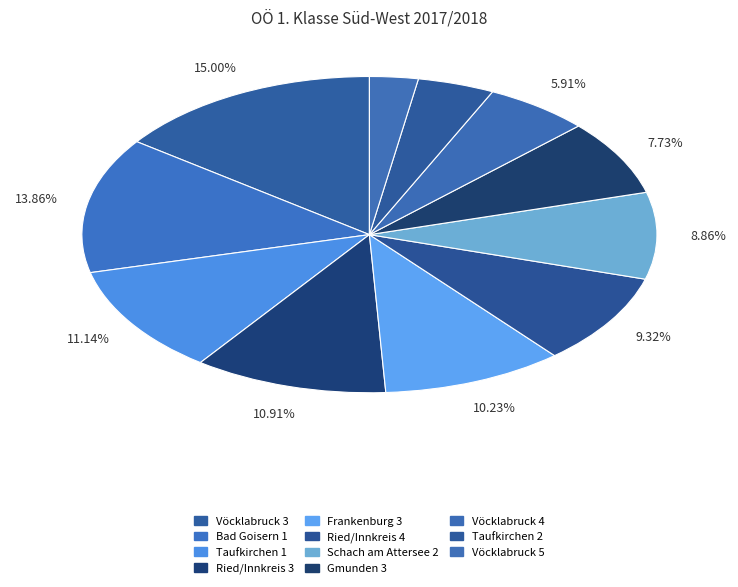

To the nearest percent, what is the combined percentage of Frankenburg 3 and Vöcklabruck 4?

16%